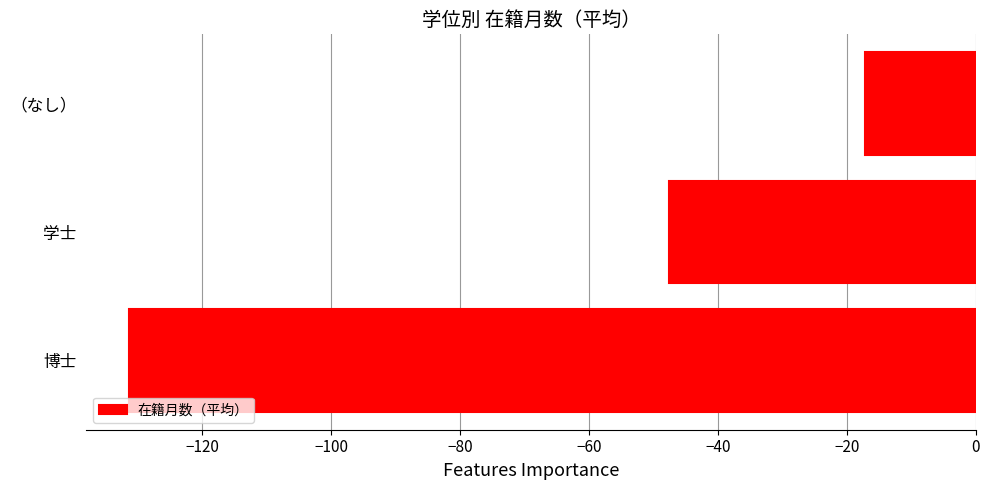

Reading bottom to top, list all the values displayed in this chart.

-131.5	-47.6	-17.1